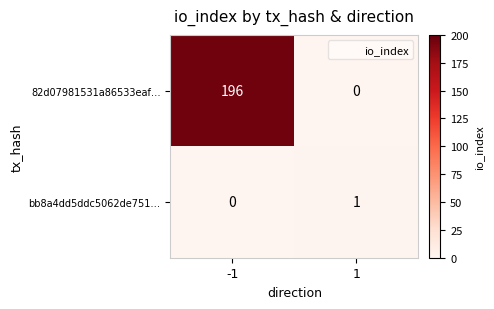

Which series has the largest range (max minus min)?

82d07981531a86533eaf…